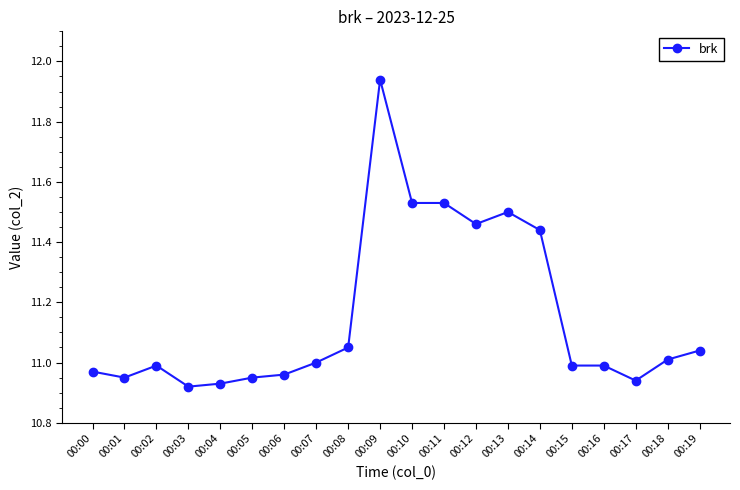

What is the change in value from 00:03 to 00:09?

+1.0